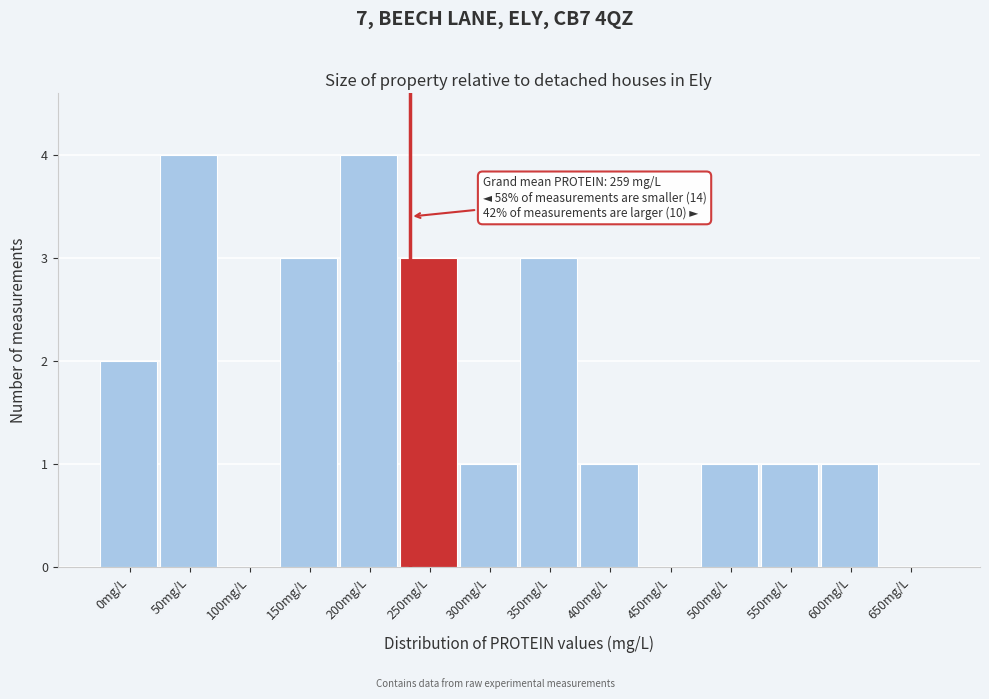

Reading left to right, list all the values displayed in this chart.

0mg/L=2	50mg/L=4	100mg/L=0	150mg/L=3	200mg/L=4	250mg/L=3	300mg/L=1	350mg/L=3	400mg/L=1	450mg/L=0	500mg/L=1	550mg/L=1	600mg/L=1	650mg/L=0